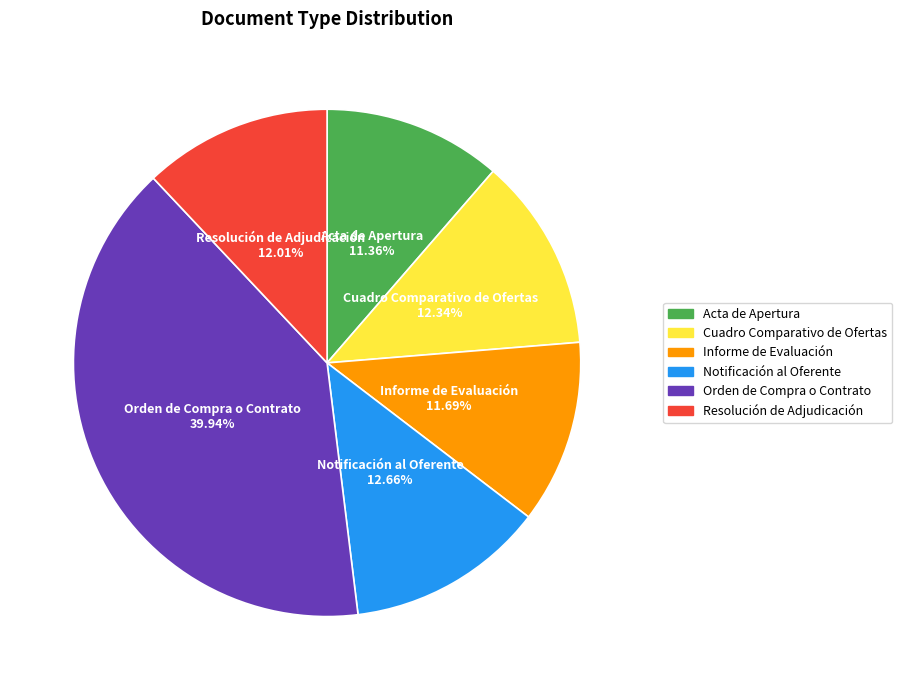

To the nearest percent, what is the difference between the largest and smallest slice percentages?

29%